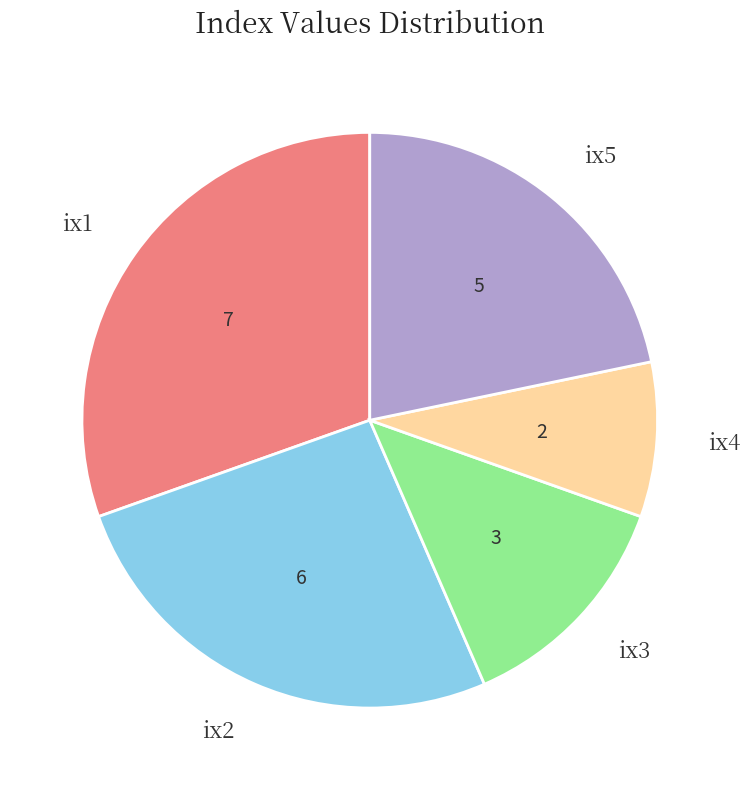

Is there any slice that represents more than half of the pie?

No